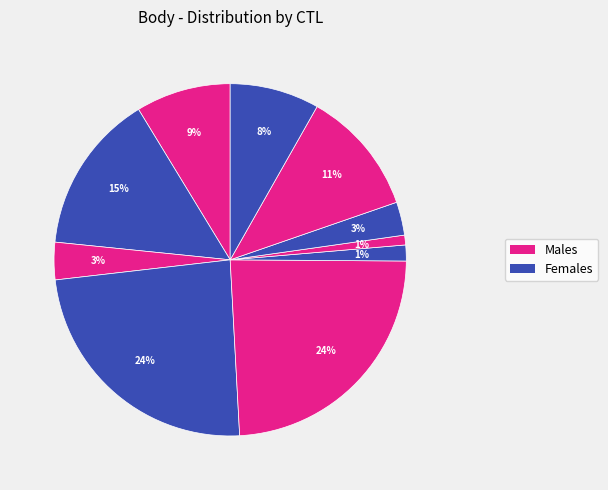

To the nearest percent, what is the difference between the largest and smallest slice percentages?

23%